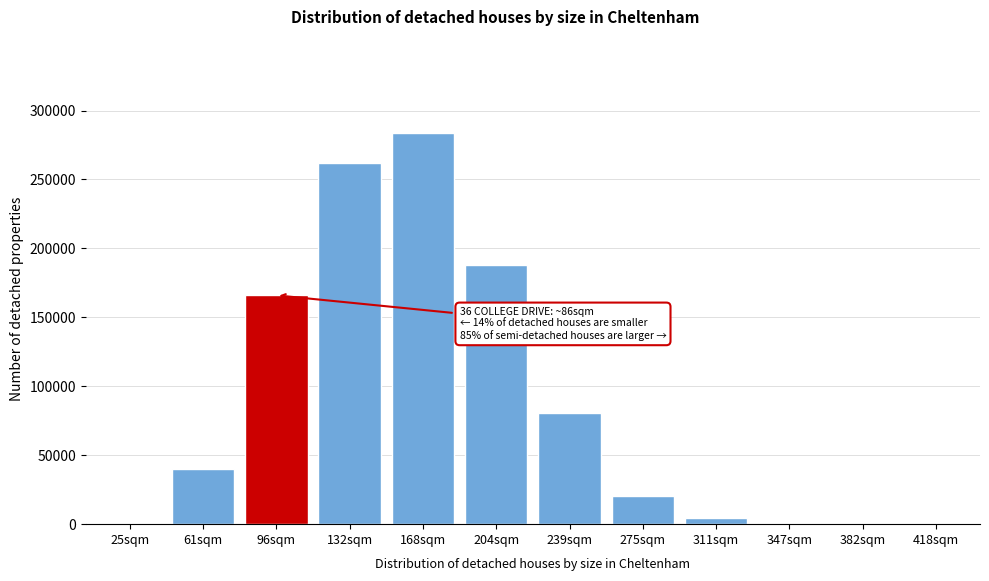

What is the maximum value shown in the chart?

283906